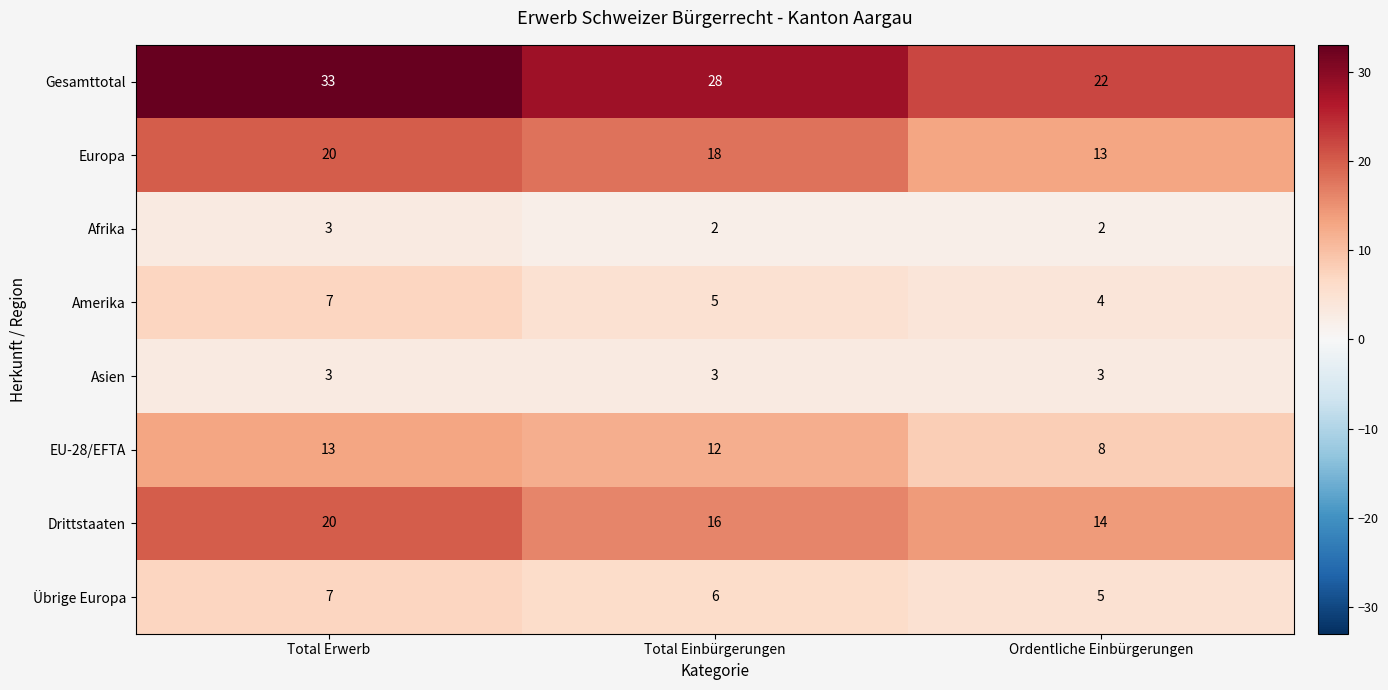

At which label does EU-28/EFTA reach its peak?

Total Erwerb